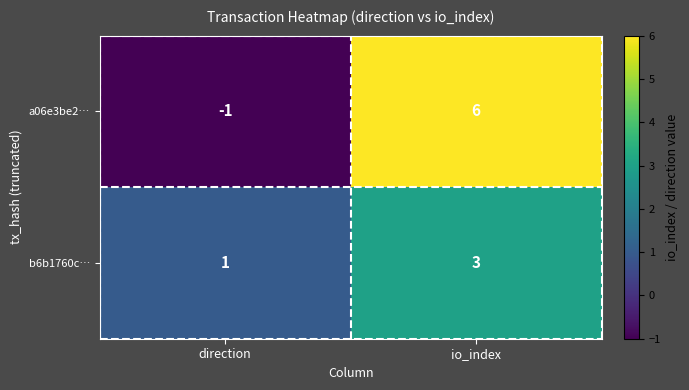

Which series has the widest spread of values?

a06e3be2…